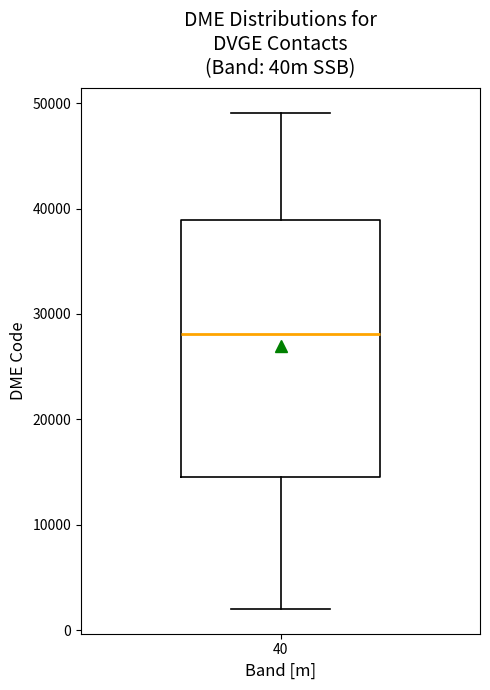

Read this box plot against the y-axis: the position of the median line, the range covered by the box, and the ends of both whiskers. The values are not printed on the chart, so give them approximately, as read against the axis.

median 28000, box 15000 to 39000, whiskers 2000 to 49000